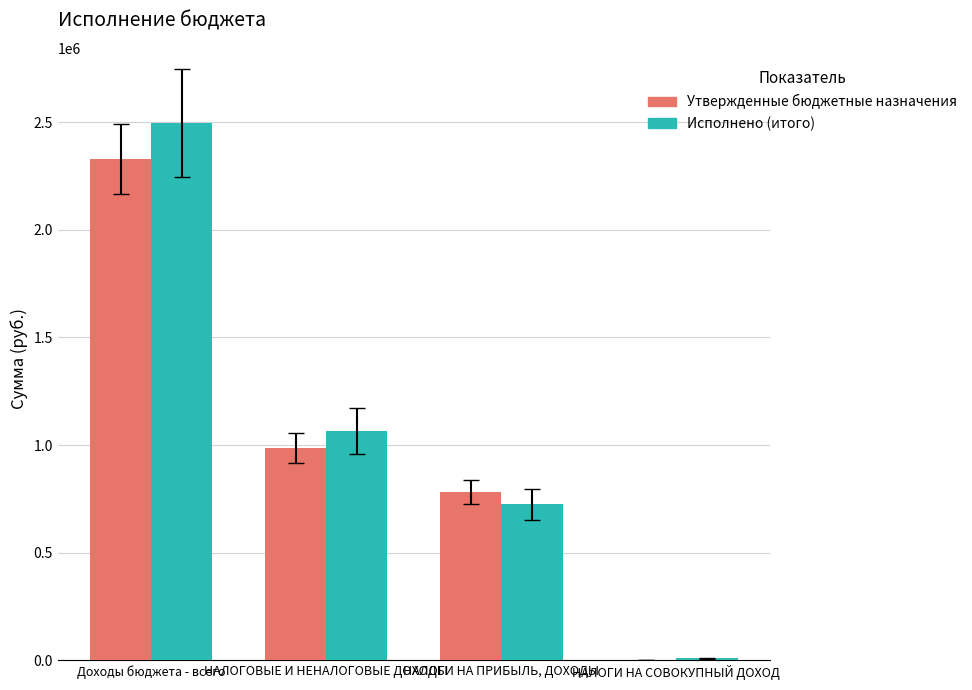

The value of Утвержденные бюджетные назначения at НАЛОГОВЫЕ И НЕНАЛОГОВЫЕ ДОХОДЫ is 986000.0. True or false?

True